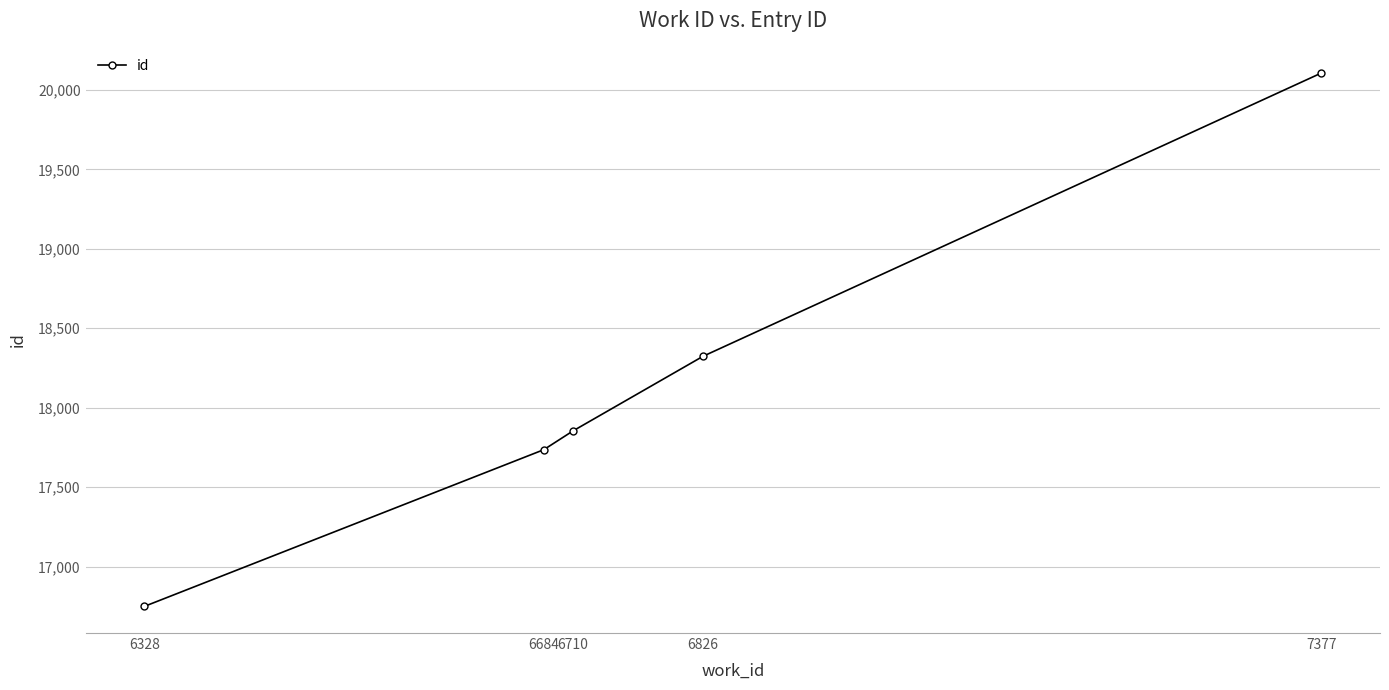

How many values are below 17854?

2